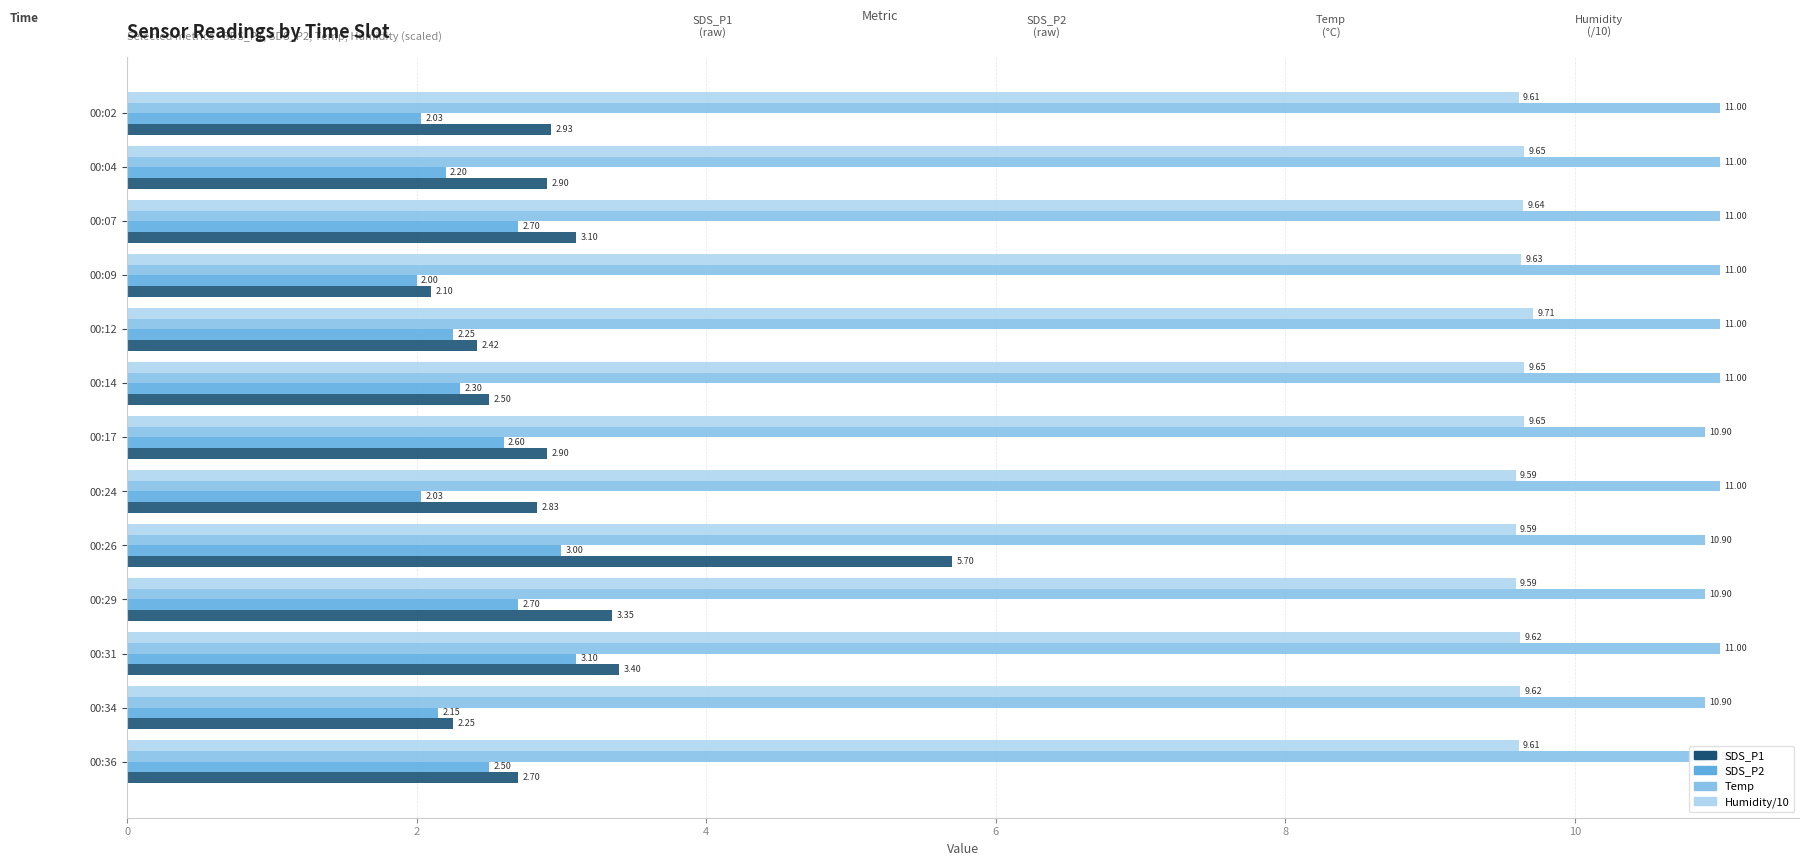

Reading right to left, extract all data points from this chart.

SDS_P1: 2.7	2.2	3.4	3.4	5.7	2.8	2.9	2.5	2.4	2.1	3.1	2.9	2.9
SDS_P2: 2.5	2.1	3.1	2.7	3.0	2.0	2.6	2.3	2.2	2.0	2.7	2.2	2.0
Temp: 10.9	10.9	11.0	10.9	10.9	11.0	10.9	11.0	11.0	11.0	11.0	11.0	11.0
Humidity/10: 9.6	9.6	9.6	9.6	9.6	9.6	9.7	9.7	9.7	9.6	9.6	9.7	9.6